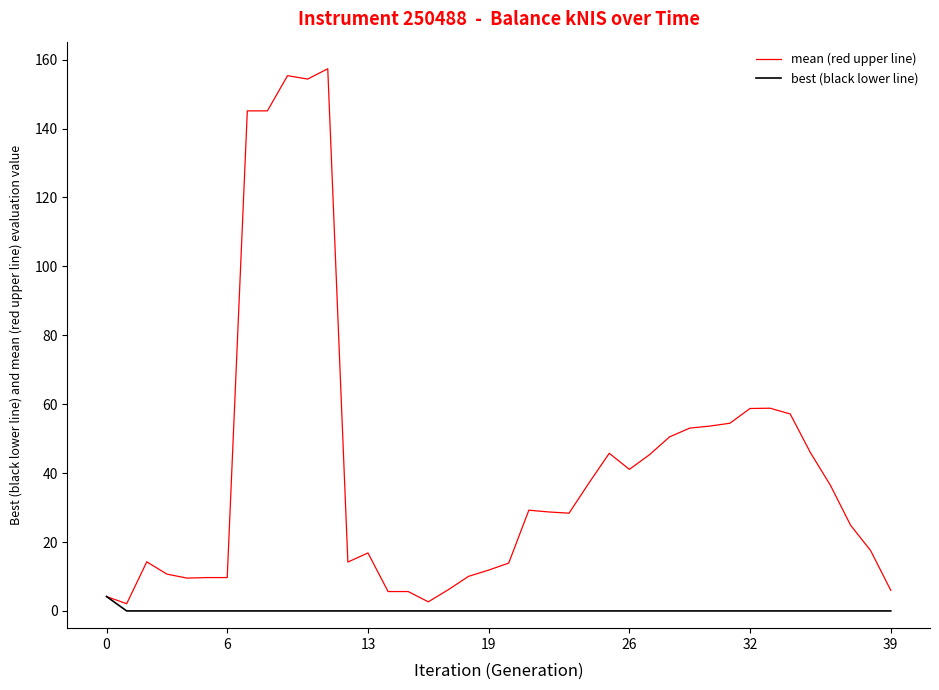

True or false: mean (red upper line) has more than 0 interior local peaks.

True